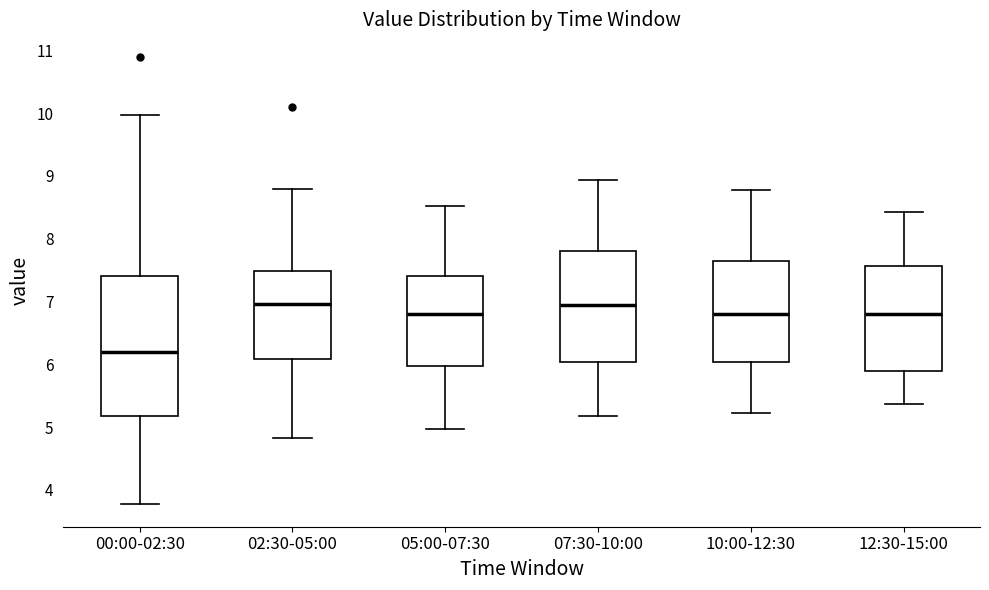

Reading left to right, read every box against the y-axis: the position of its median line, the range the box covers, and the ends of its whiskers. The values are not printed on the chart, so give them approximately, as read against the axis.

00:00-02:30: median 6.2, box 5.2 to 7.4, whiskers 3.8 to 10.0
02:30-05:00: median 7.0, box 6.1 to 7.5, whiskers 4.8 to 8.8
05:00-07:30: median 6.8, box 6.0 to 7.4, whiskers 5.0 to 8.5
07:30-10:00: median 7.0, box 6.0 to 7.8, whiskers 5.2 to 8.9
10:00-12:30: median 6.8, box 6.0 to 7.6, whiskers 5.2 to 8.8
12:30-15:00: median 6.8, box 5.9 to 7.6, whiskers 5.4 to 8.4